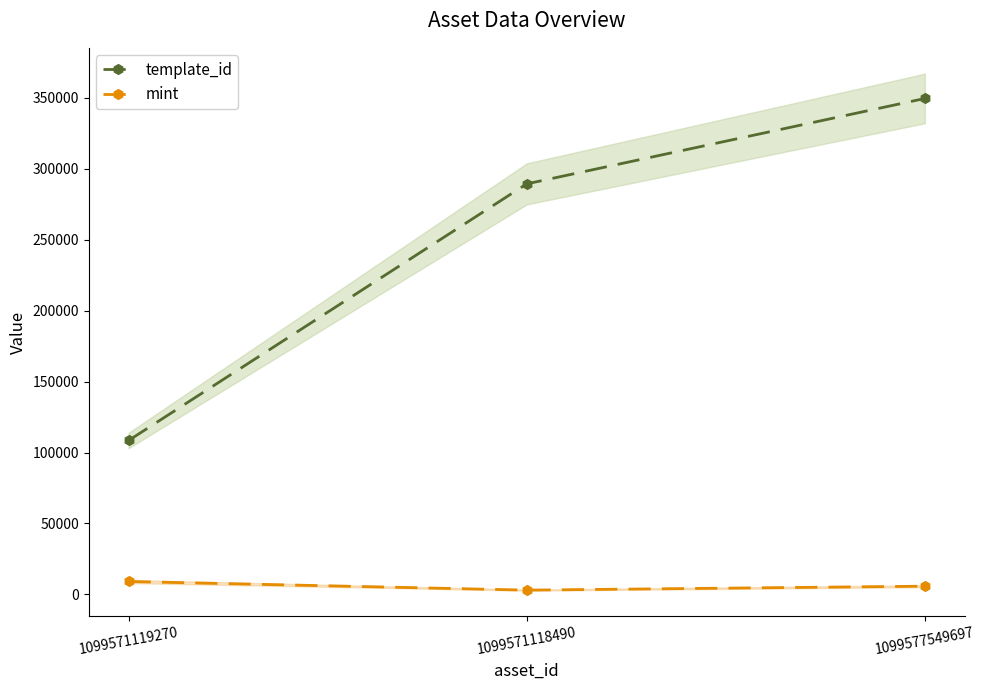

Which label corresponds to the largest value in the chart?

1099577549697